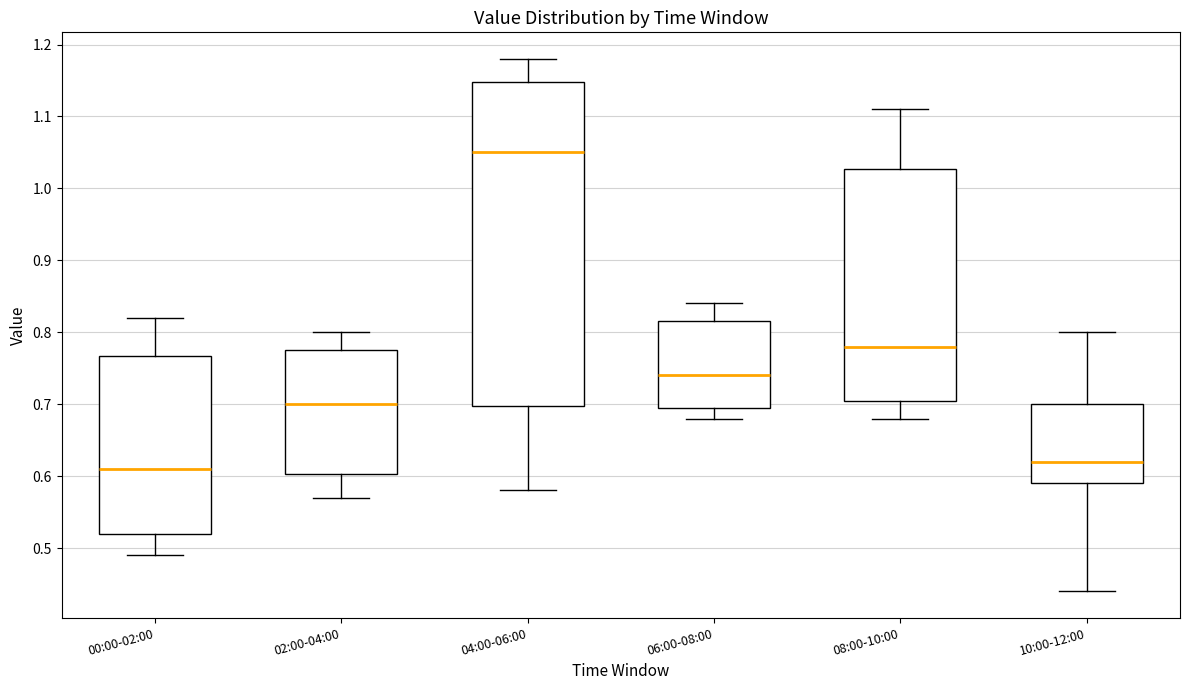

Reading left to right, transcribe this box plot: for each box, give where its median line is, the range the box spans, and where its two whiskers end, as read against the y-axis. The values are not printed on the chart, so give them approximately, as read against the axis.

00:00-02:00: median 0.61, box 0.52 to 0.77, whiskers 0.49 to 0.82
02:00-04:00: median 0.70, box 0.60 to 0.78, whiskers 0.57 to 0.80
04:00-06:00: median 1.05, box 0.70 to 1.15, whiskers 0.58 to 1.18
06:00-08:00: median 0.74, box 0.70 to 0.82, whiskers 0.68 to 0.84
08:00-10:00: median 0.78, box 0.71 to 1.03, whiskers 0.68 to 1.11
10:00-12:00: median 0.62, box 0.59 to 0.70, whiskers 0.44 to 0.80